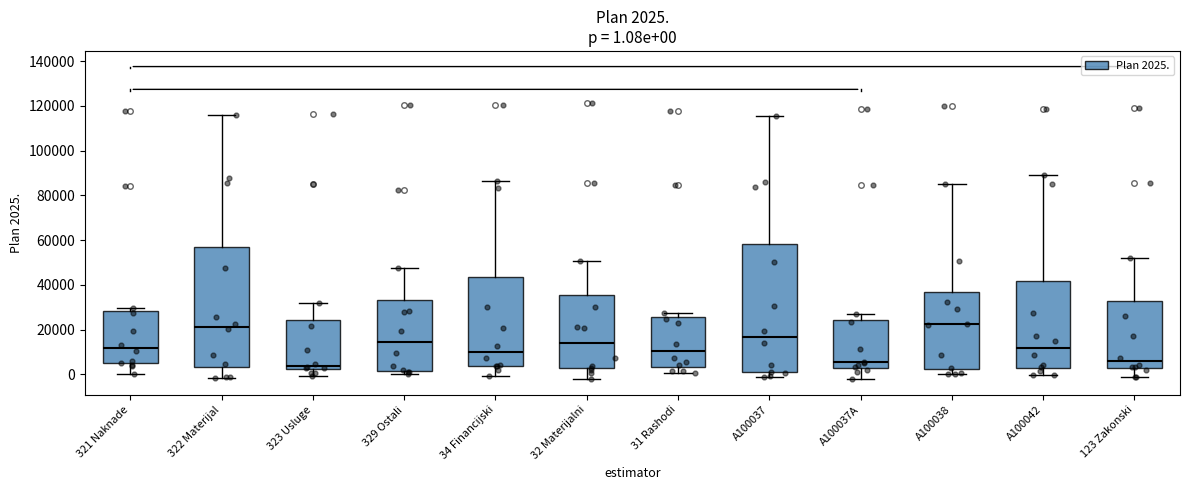

Comparing the boxes themselves (not the whiskers), which one is the tallest?

A100037